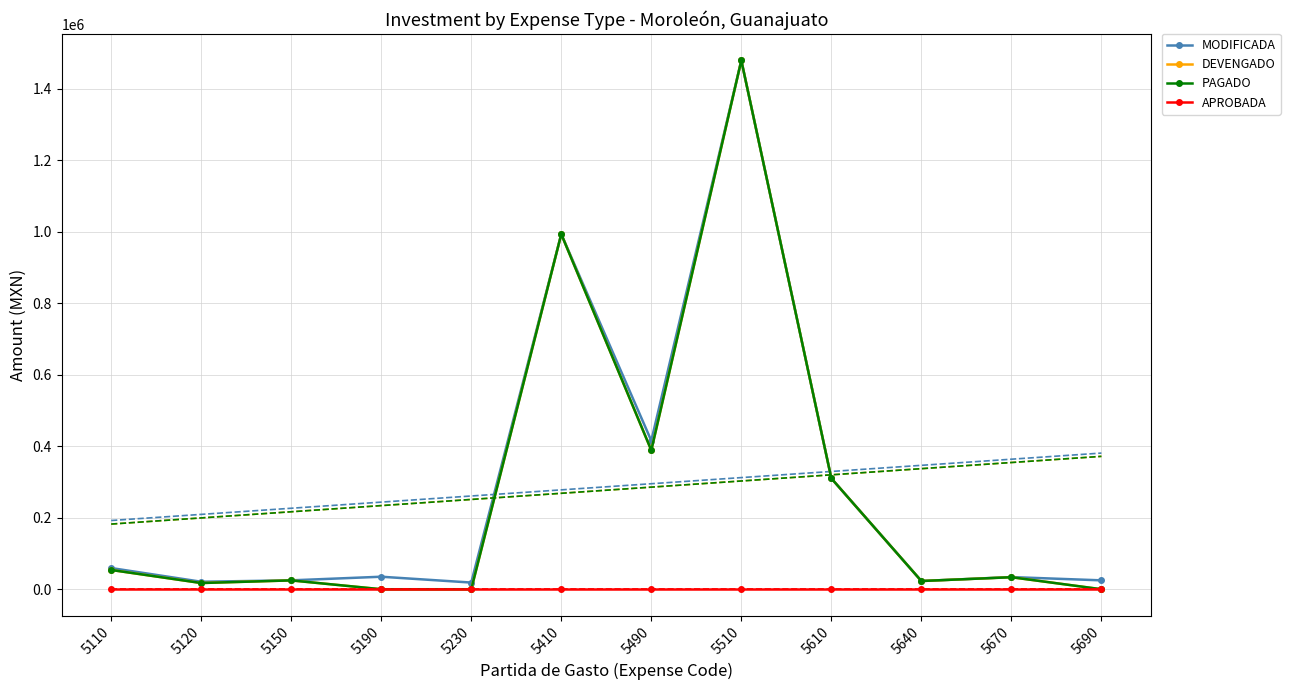

Reading left to right, list all the values displayed in this chart.

MODIFICADA: 59290.0	20970.0	24847.5	35000.0	18665.0	993000.0	415292.0	1478626.5	310000.0	23000.0	34000.0	24862.8
DEVENGADO: 53880.0	17380.0	24747.5	0.0	0.0	993000.0	388480.0	1478626.5	310000.0	23000.0	33640.0	0.0
PAGADO: 53880.0	17380.0	24747.5	0.0	0.0	993000.0	388480.0	1478626.5	310000.0	23000.0	33640.0	0.0
APROBADA: 0.0	0.0	0.0	0.0	0.0	0.0	0.0	0.0	0.0	0.0	0.0	0.0